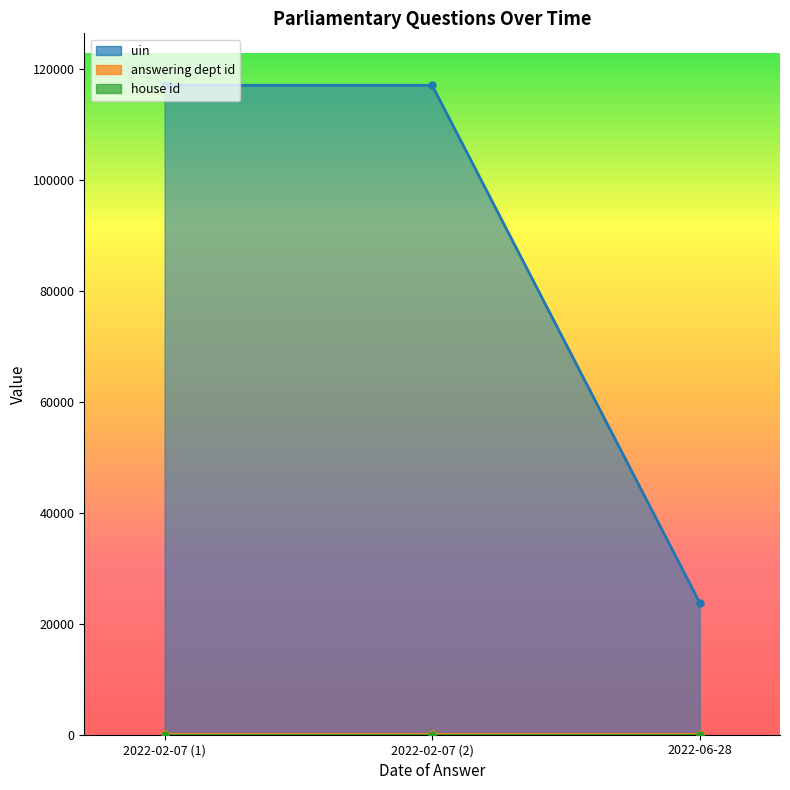

Which series has the largest total across all categories?

uin